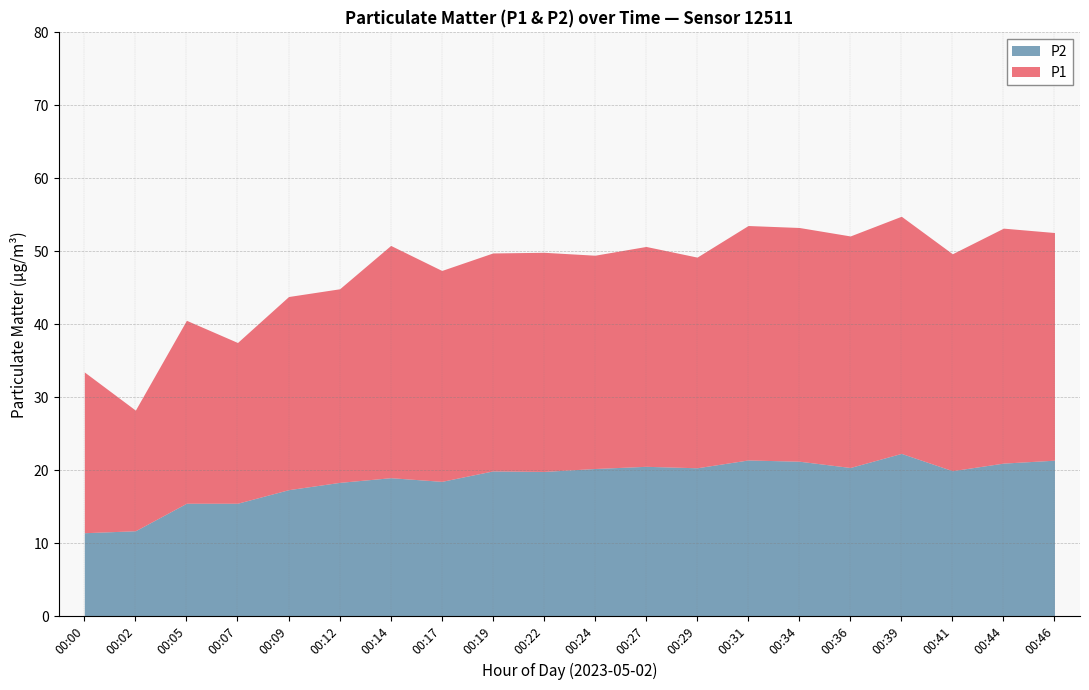

List the series in order of their peak value, highest first.

P1, P2